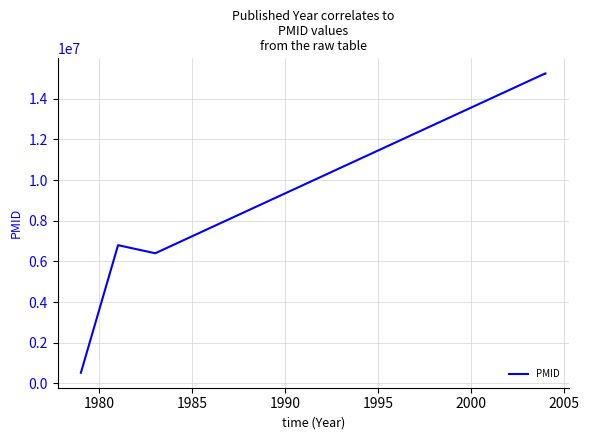

How many data points are less than 6800820?

2